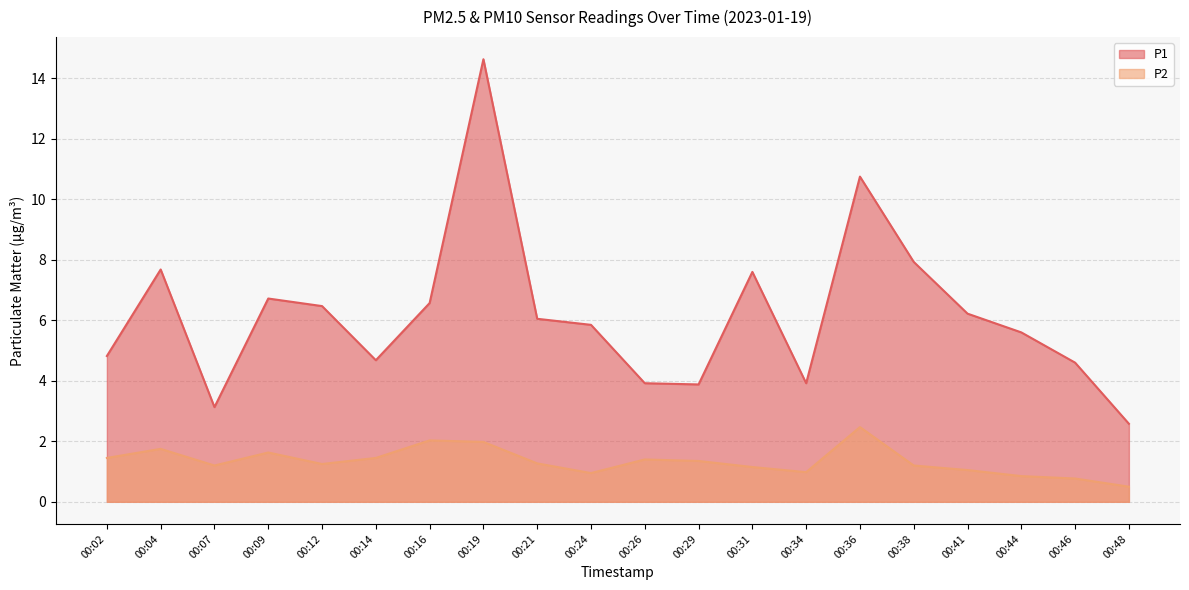

True or false: P2 and P1 intersect in this chart.

False